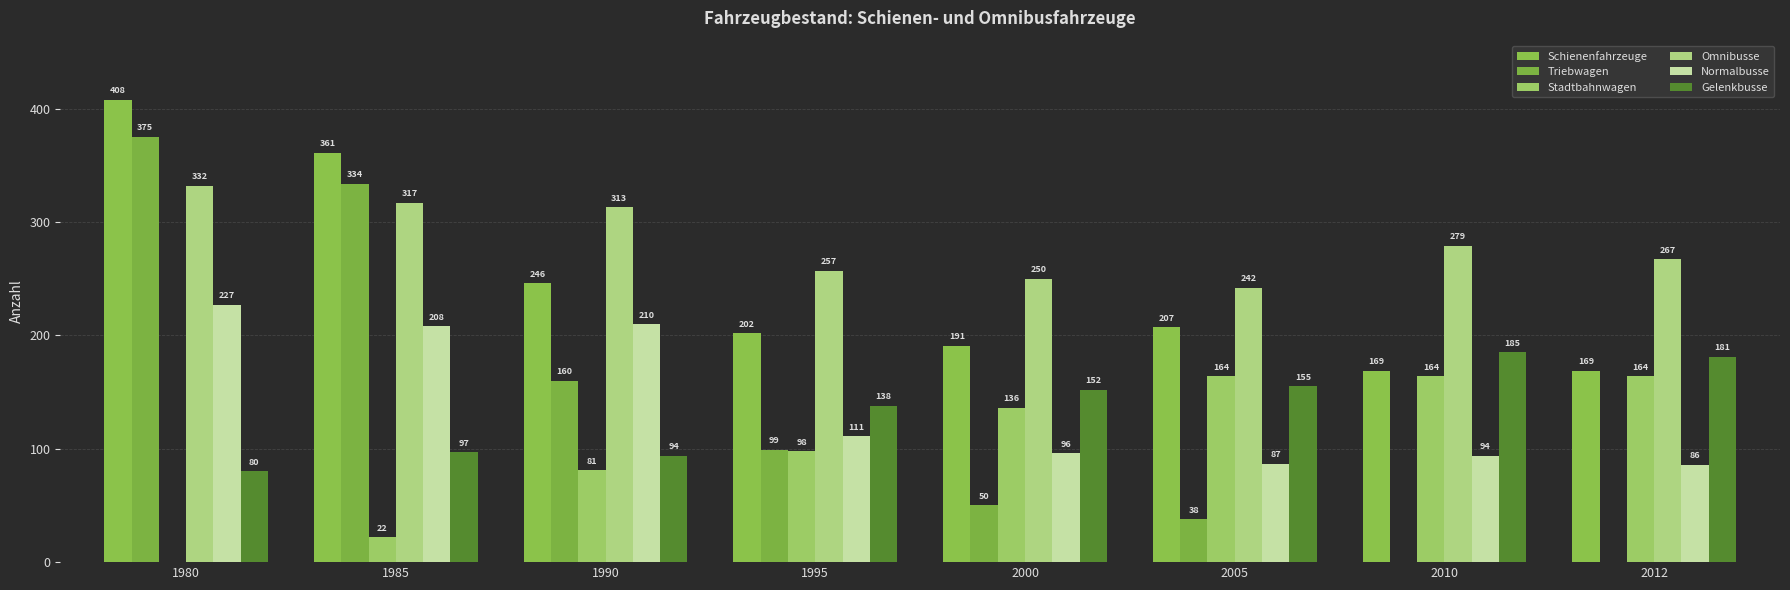

Which label corresponds to the smallest value in the chart?

2010